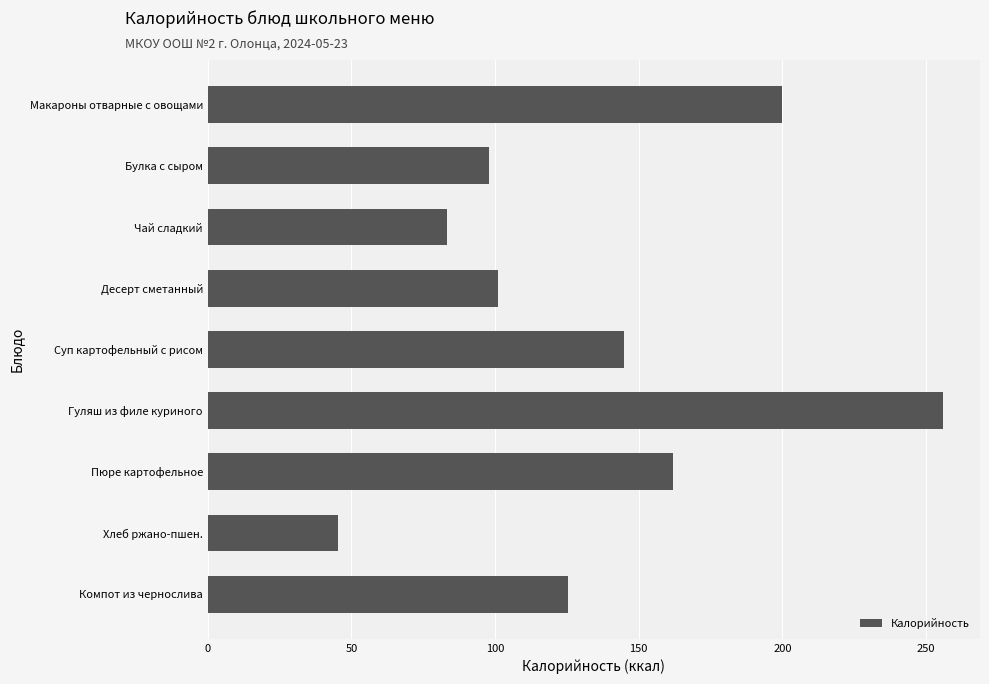

What is the label of the 8th bar from the bottom?

Булка с сыром